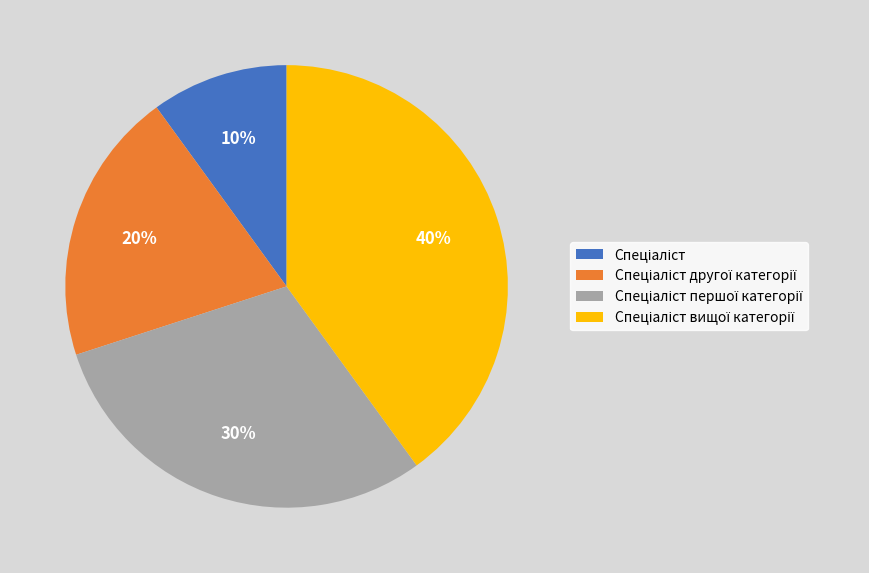

How many segments does this pie chart have?

4